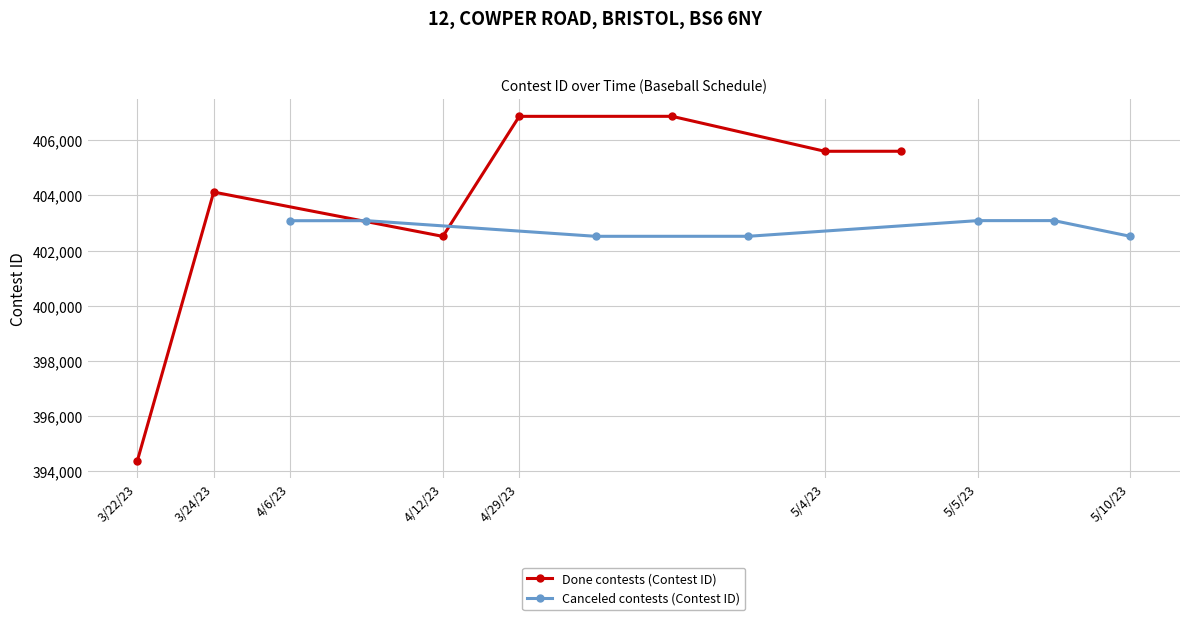

How many lines are shown in the chart?

2